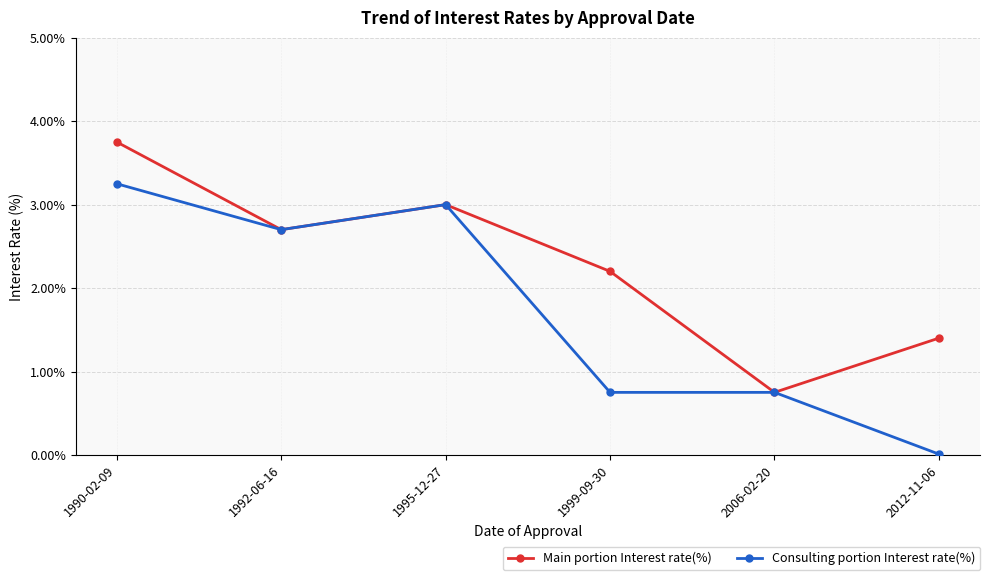

Which series has the widest spread of values?

Consulting portion Interest rate(%)